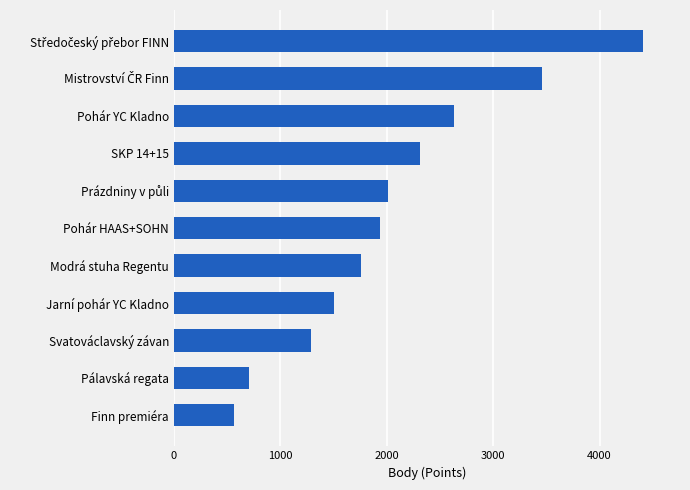

At which label is the value closest to 2484?

Pohár YC Kladno